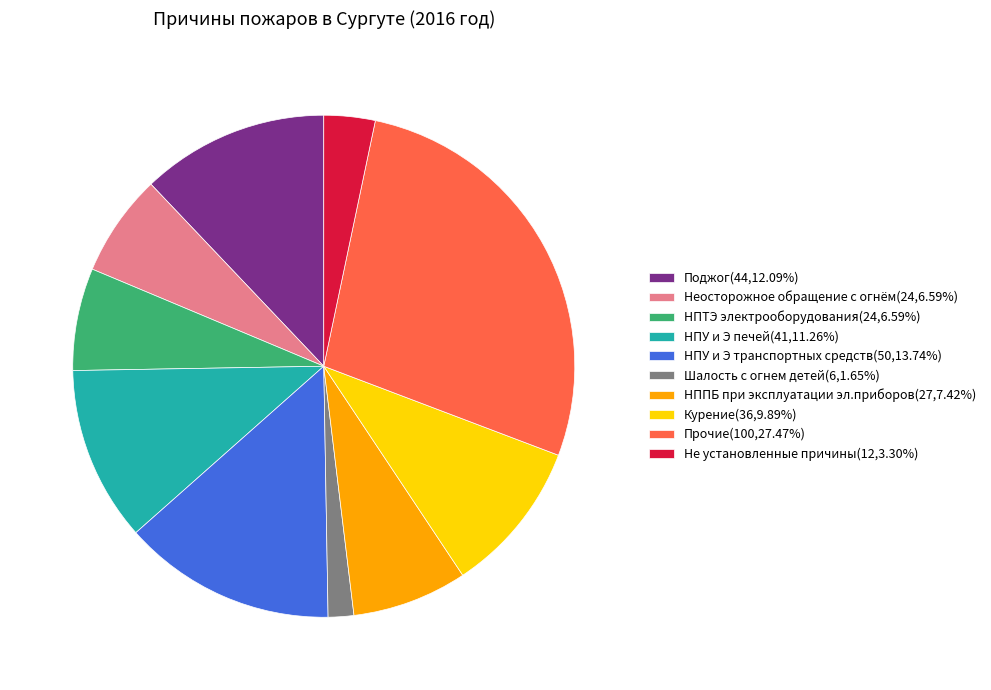

Combined, do НППБ при эксплуатации эл.приборов(27,7.42%) and НПУ и Э транспортных средств(50,13.74%) account for over 50%?

No